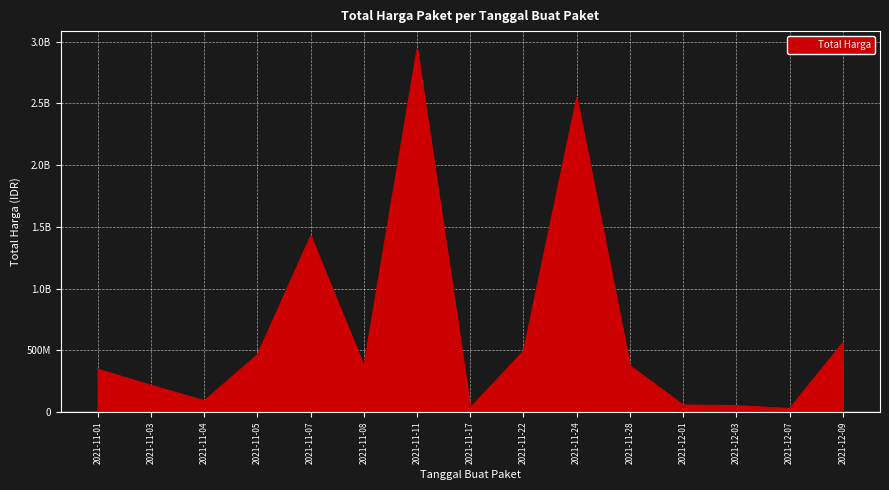

The value at 2021-12-09 is 559971000. True or false?

True